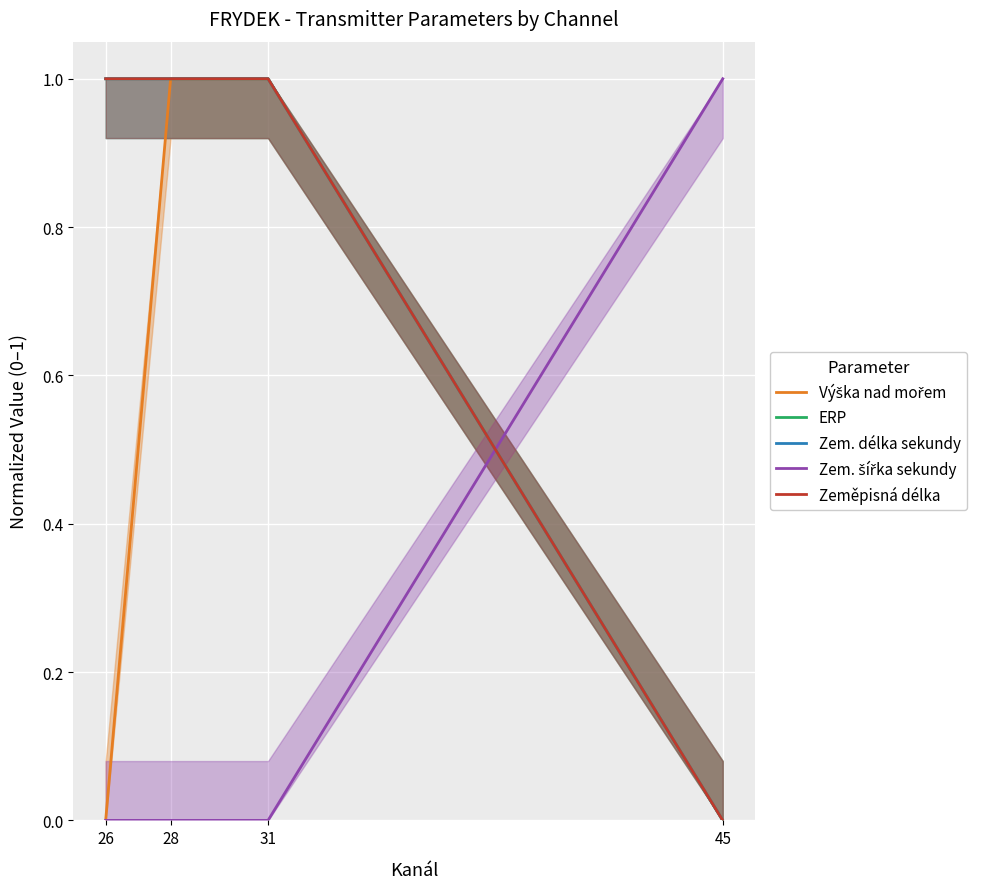

Reading left to right, list all the values displayed in this chart.

Výška nad mořem: 26=0	28=1	31=1	45=0
ERP: 26=1	28=1	31=1	45=0
Zem. délka sekundy: 26=1	28=1	31=1	45=0
Zem. šířka sekundy: 26=0	28=0	31=0	45=1
Zeměpisná délka: 26=1	28=1	31=1	45=0